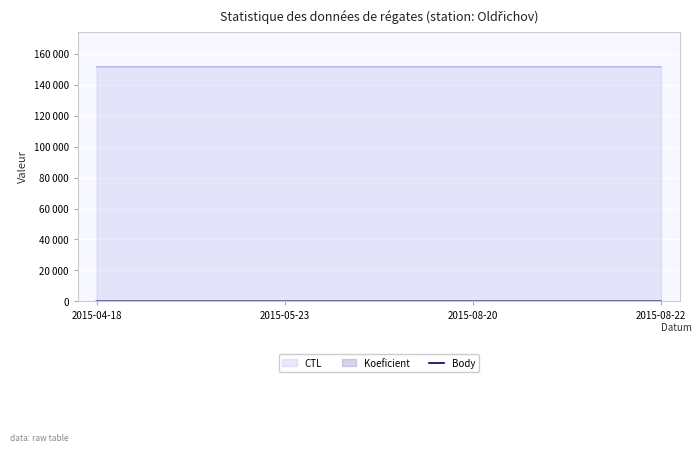

List the labels in order of value, largest first.

2015-04-18, 2015-05-23, 2015-08-20, 2015-08-22